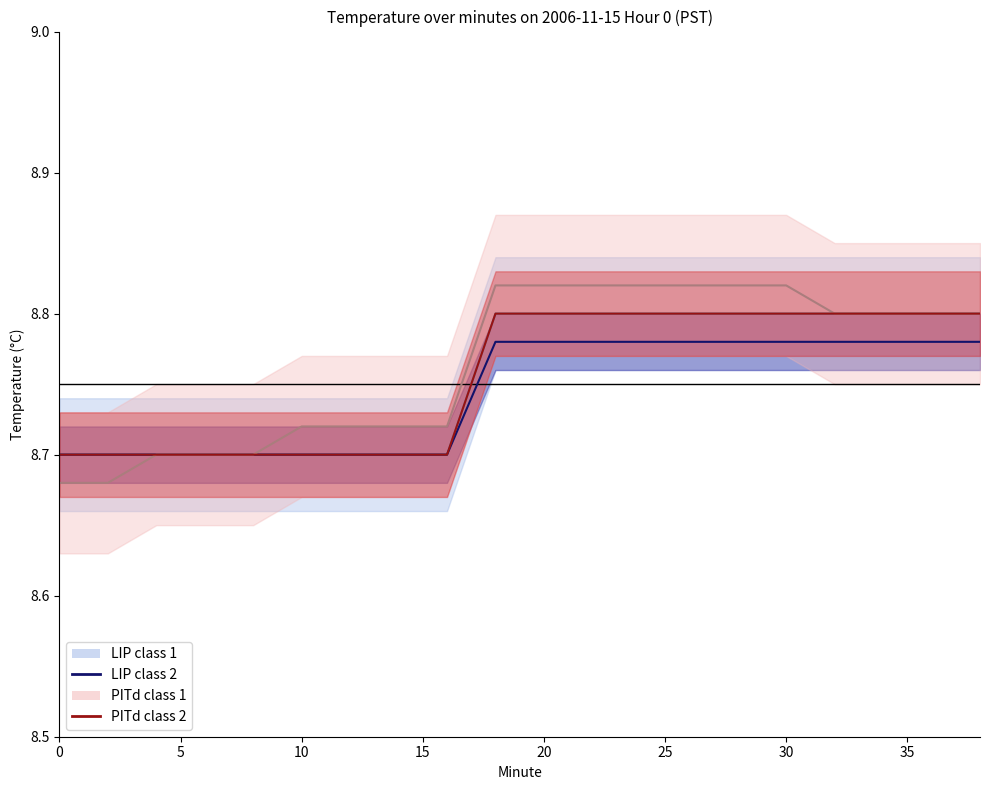

The value of LIP class 2 at 0 is 2.2. True or false?

False